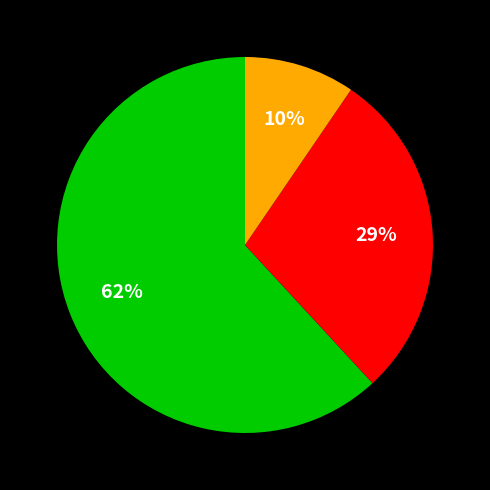

Is there any slice that represents more than half of the pie?

Yes